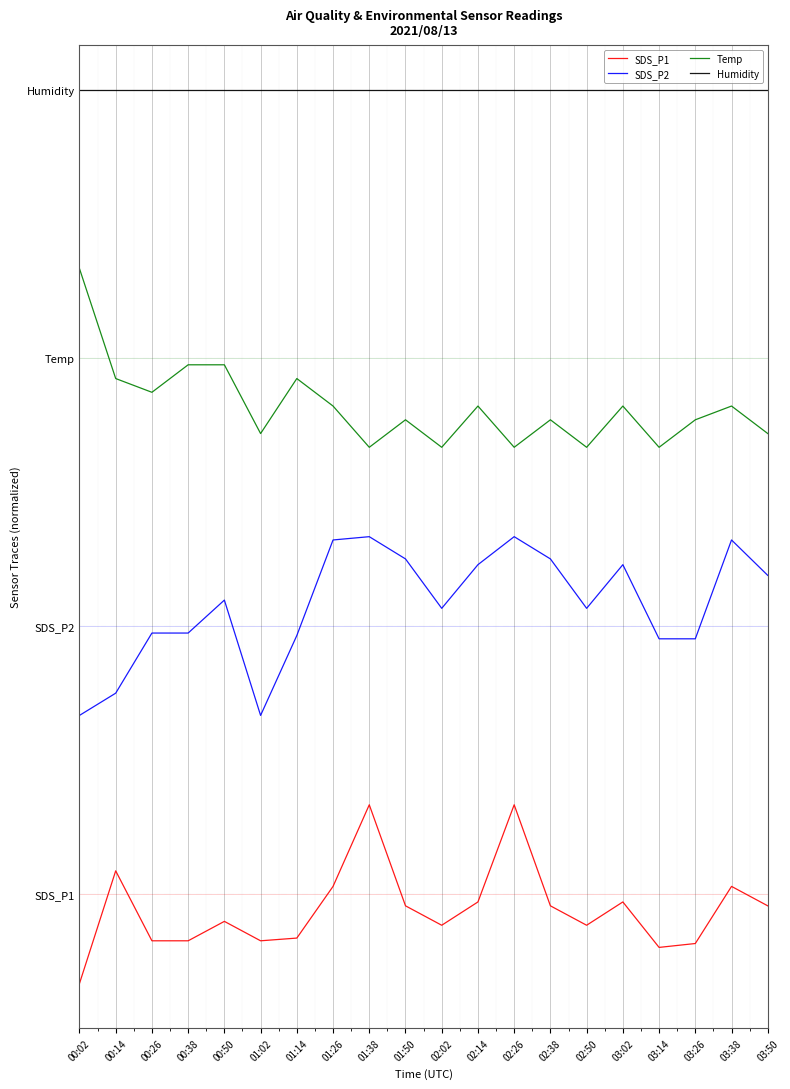

At which category does SDS_P1 reach its first local peak?

00:14